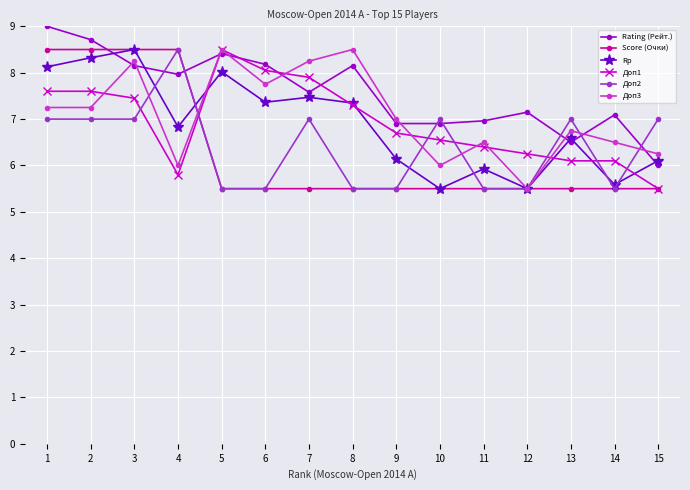

Which category has the lowest value in the Rating (Рейт.) series?

15